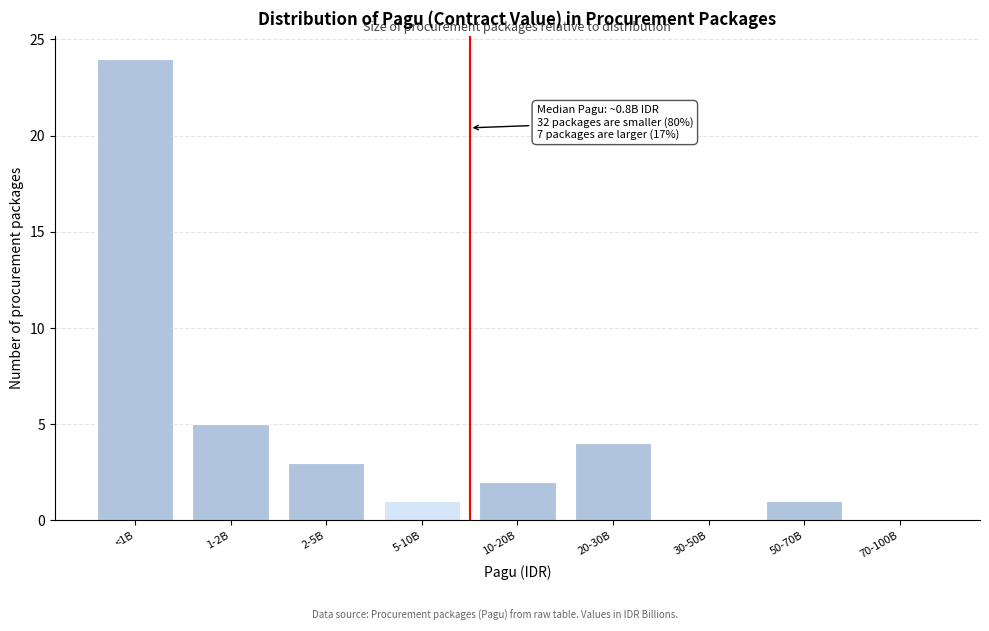

Reading right to left, extract all data points from this chart.

70-100B=0	50-70B=1	30-50B=0	20-30B=4	10-20B=2	5-10B=1	2-5B=3	1-2B=5	<1B=24